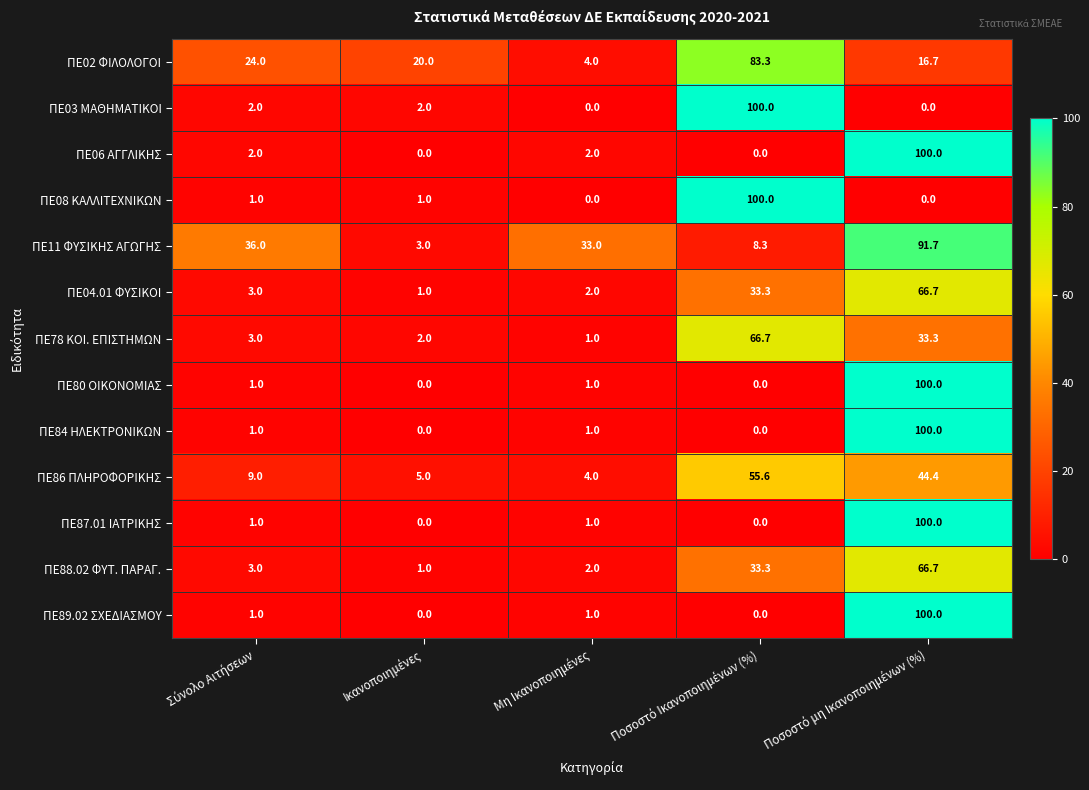

What is the average value of the ΠΕ89.02 ΣΧΕΔΙΑΣΜΟΥ series?

20.4